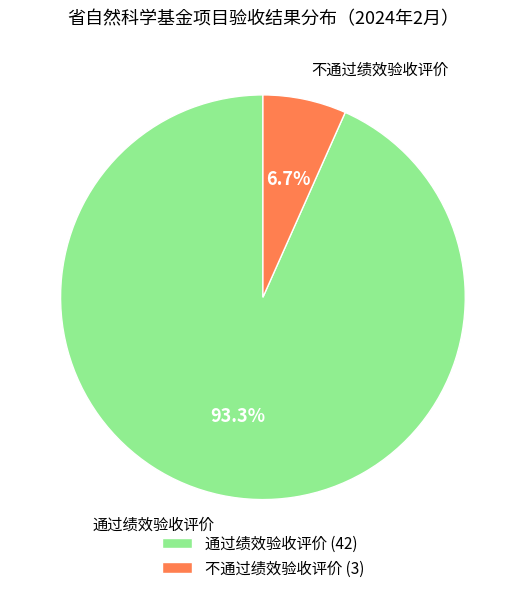

What is the largest slice in the pie chart?

通过绩效验收评价